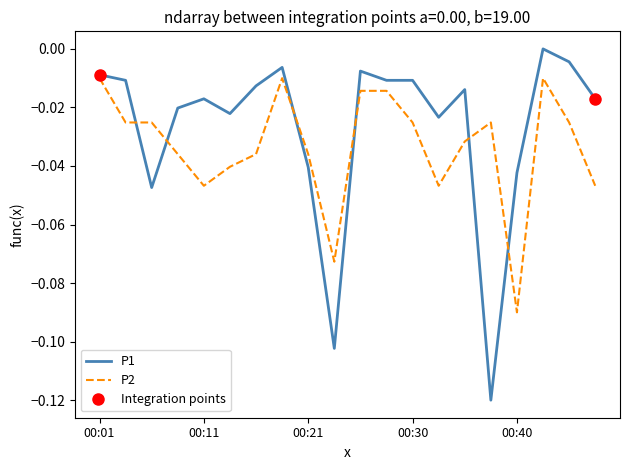

The value of P1 at 00:40 is -0.1. True or false?

False